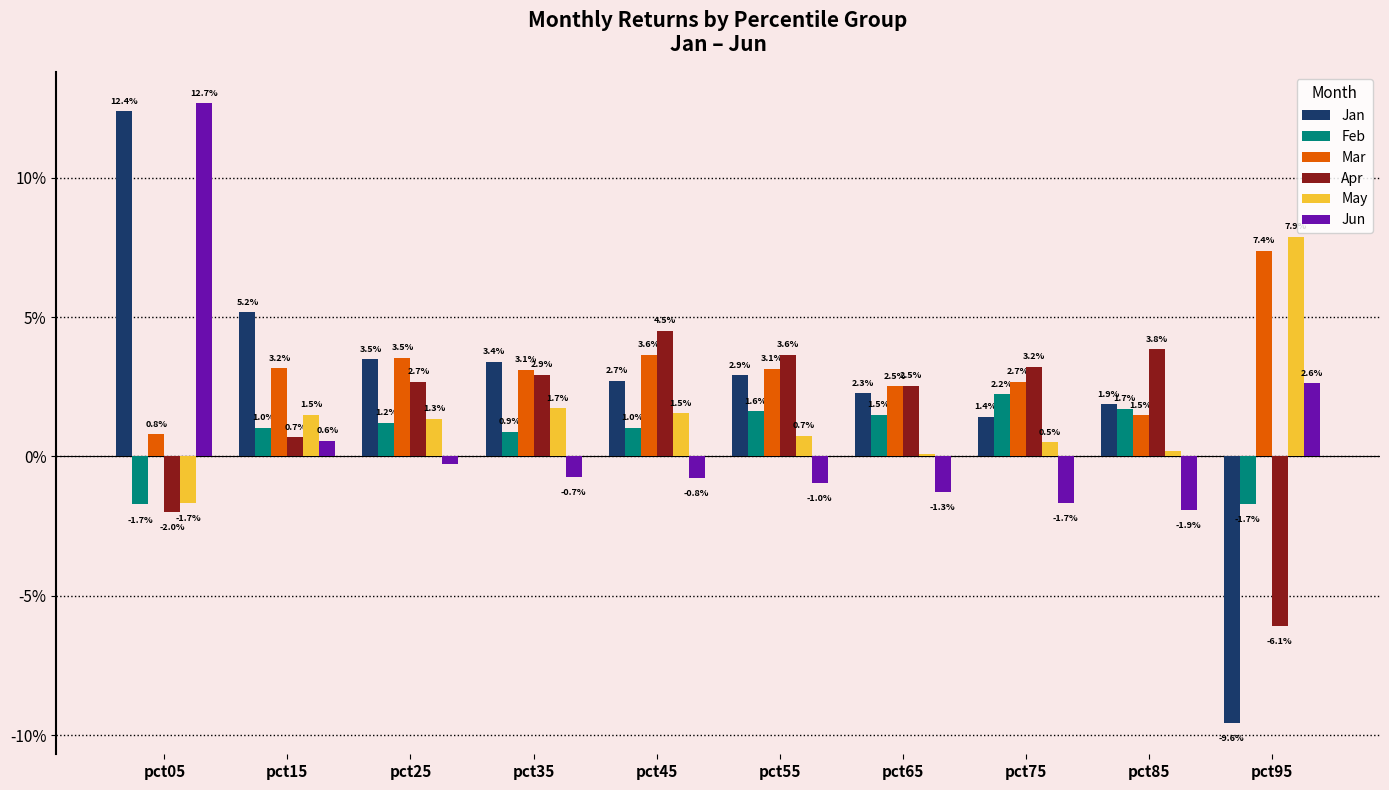

Does the chart contain any negative values?

Yes